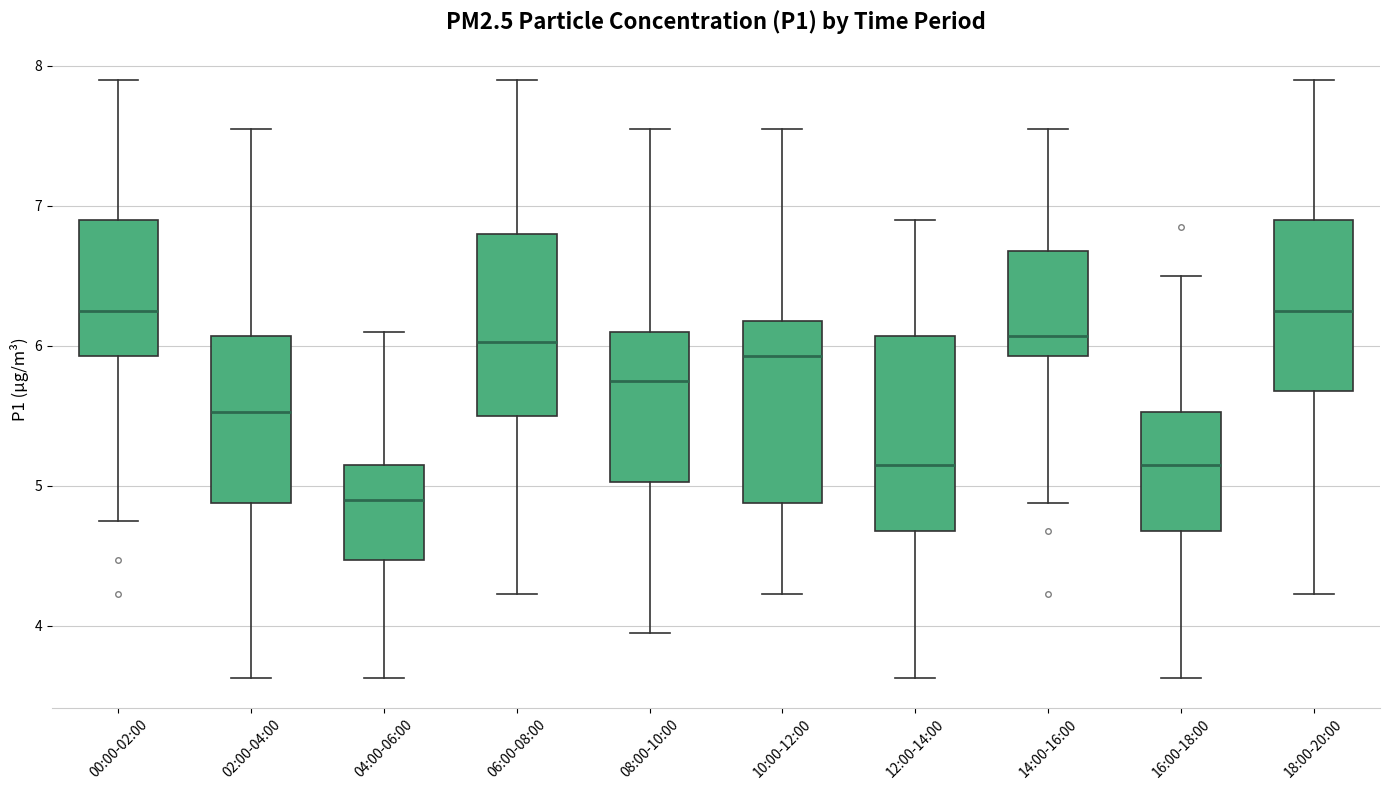

Reading left to right, read every box against the y-axis: the position of its median line, the range the box covers, and the ends of its whiskers. The values are not printed on the chart, so give them approximately, as read against the axis.

00:00-02:00: median 6.3, box 5.9 to 6.9, whiskers 4.8 to 7.9
02:00-04:00: median 5.5, box 4.9 to 6.1, whiskers 3.6 to 7.6
04:00-06:00: median 4.9, box 4.5 to 5.2, whiskers 3.6 to 6.1
06:00-08:00: median 6.0, box 5.5 to 6.8, whiskers 4.2 to 7.9
08:00-10:00: median 5.8, box 5.0 to 6.1, whiskers 4.0 to 7.6
10:00-12:00: median 5.9, box 4.9 to 6.2, whiskers 4.2 to 7.6
12:00-14:00: median 5.2, box 4.7 to 6.1, whiskers 3.6 to 6.9
14:00-16:00: median 6.1, box 5.9 to 6.7, whiskers 4.9 to 7.6
16:00-18:00: median 5.2, box 4.7 to 5.5, whiskers 3.6 to 6.5
18:00-20:00: median 6.3, box 5.7 to 6.9, whiskers 4.2 to 7.9